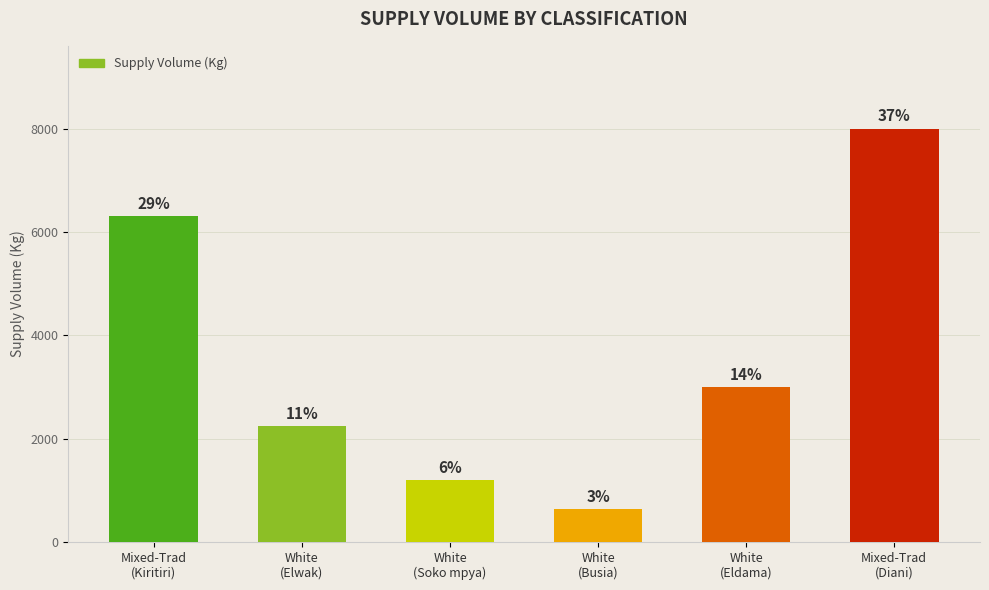

Approximately how many times larger is the value at White
(Soko mpya) compared to White
(Busia)?

1.9